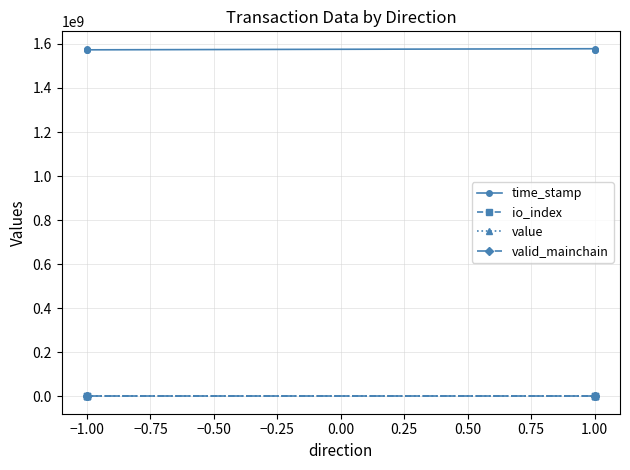

Between −1.25 and −1.00, which series saw the biggest shift?

time_stamp